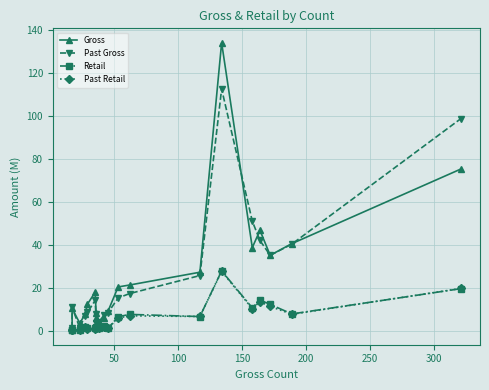

What is the difference between the maximum and minimum values in the Retail series?

27.6